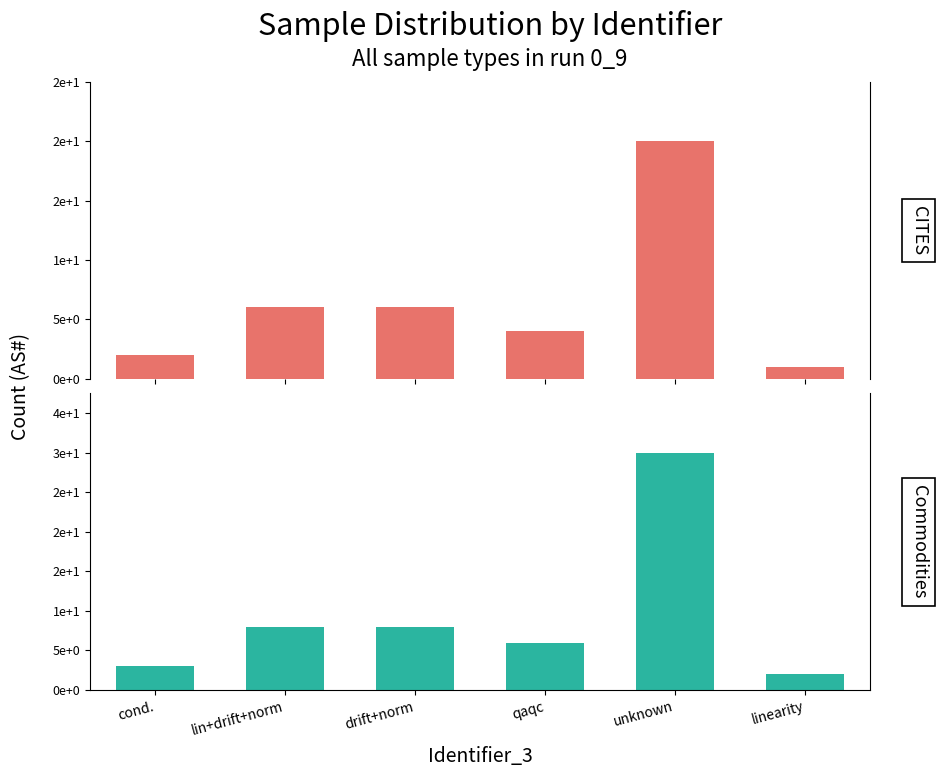

Between linearity and cond., which is larger?

cond.